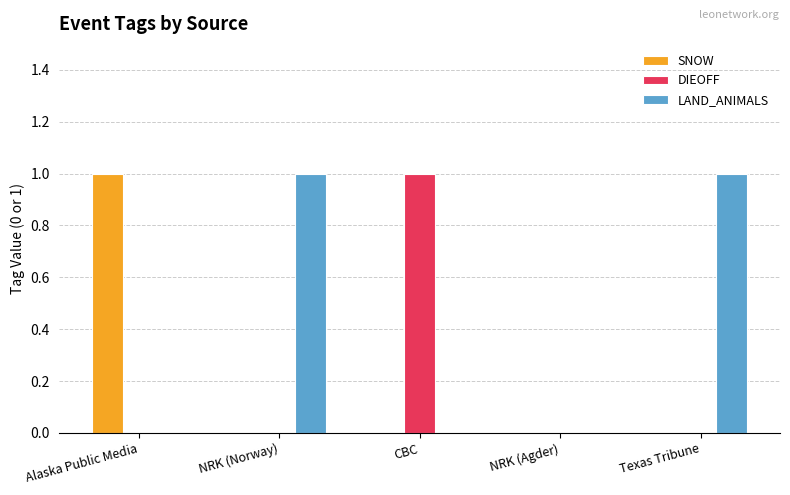

How many groups of bars are there?

5